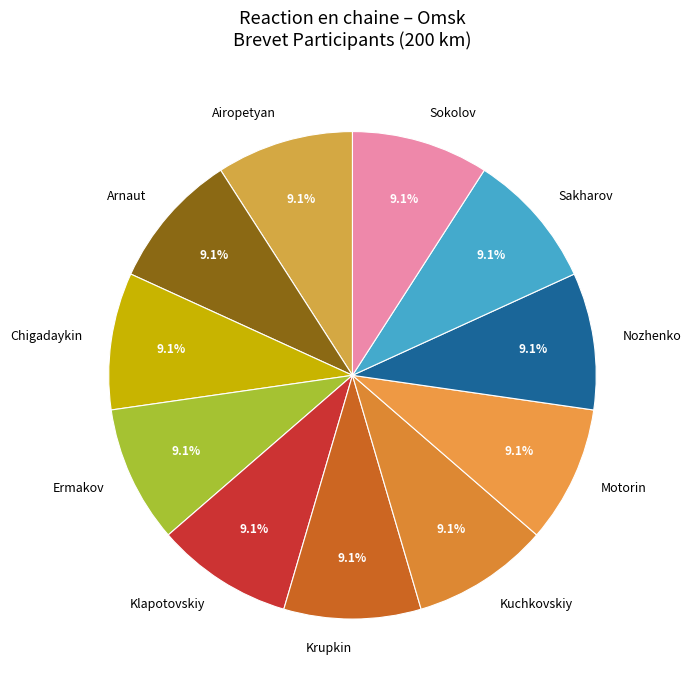

Does Sakharov account for over 50% of the chart?

No